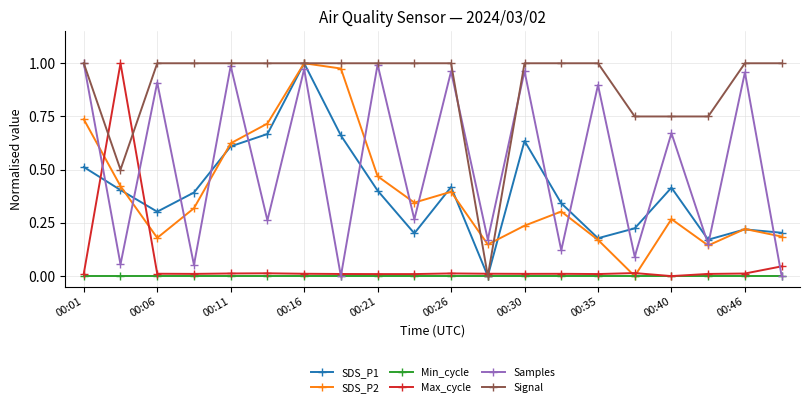

After their last crossing, which series has the higher values: Signal or Samples?

Signal